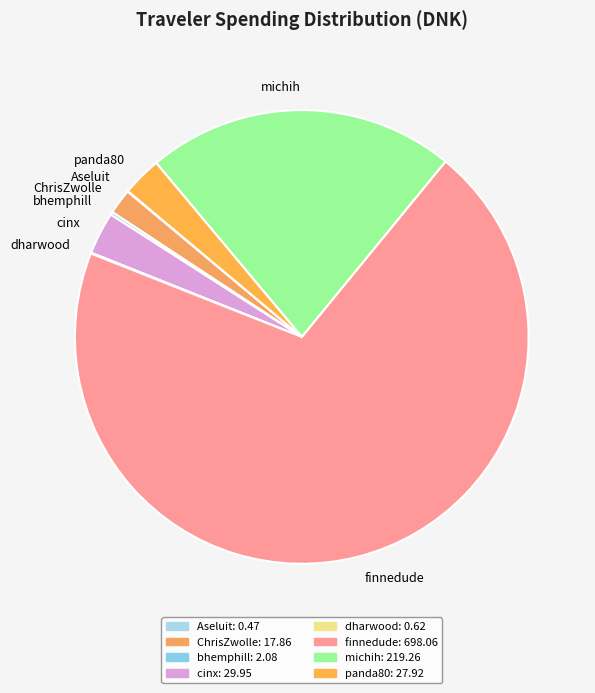

The cinx slice represents 11% of the pie. True or false?

False